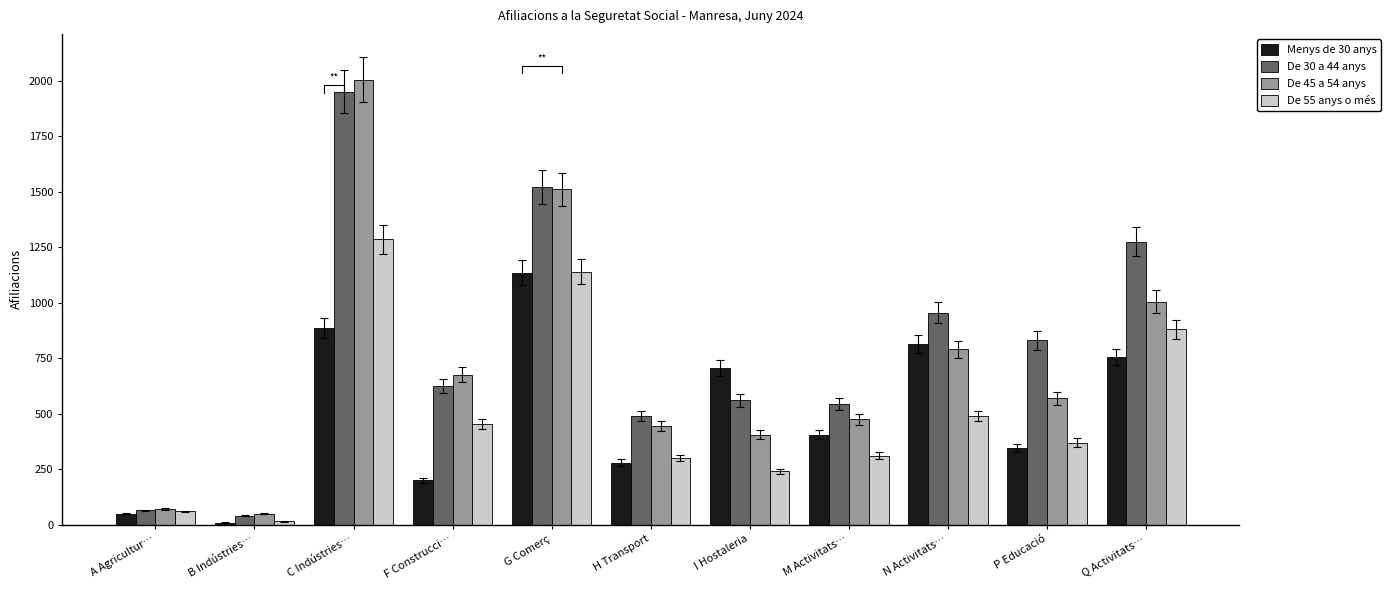

Reading left to right, transcribe all the data shown in this chart.

Menys de 30 anys: 50	10	885	200	1135	280	705	405	815	345	755
De 30 a 44 anys: 65	40	1950	625	1520	490	560	545	955	830	1275
De 45 a 54 anys: 70	50	2005	675	1510	445	405	475	790	570	1005
De 55 anys o més: 60	15	1285	455	1140	300	240	310	490	370	880